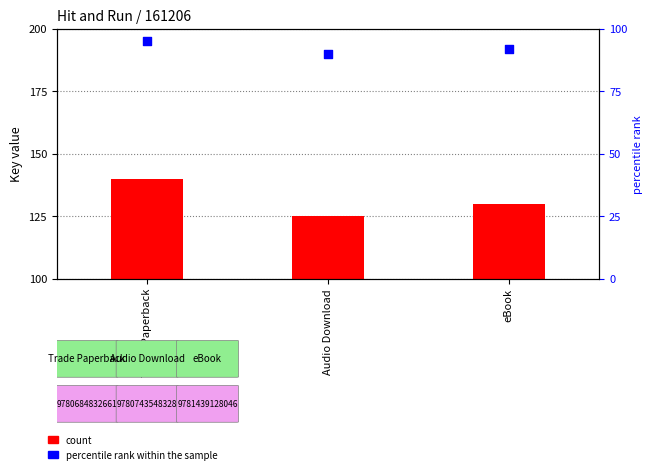

At which category is the sum across all series the highest?

Trade Paperback